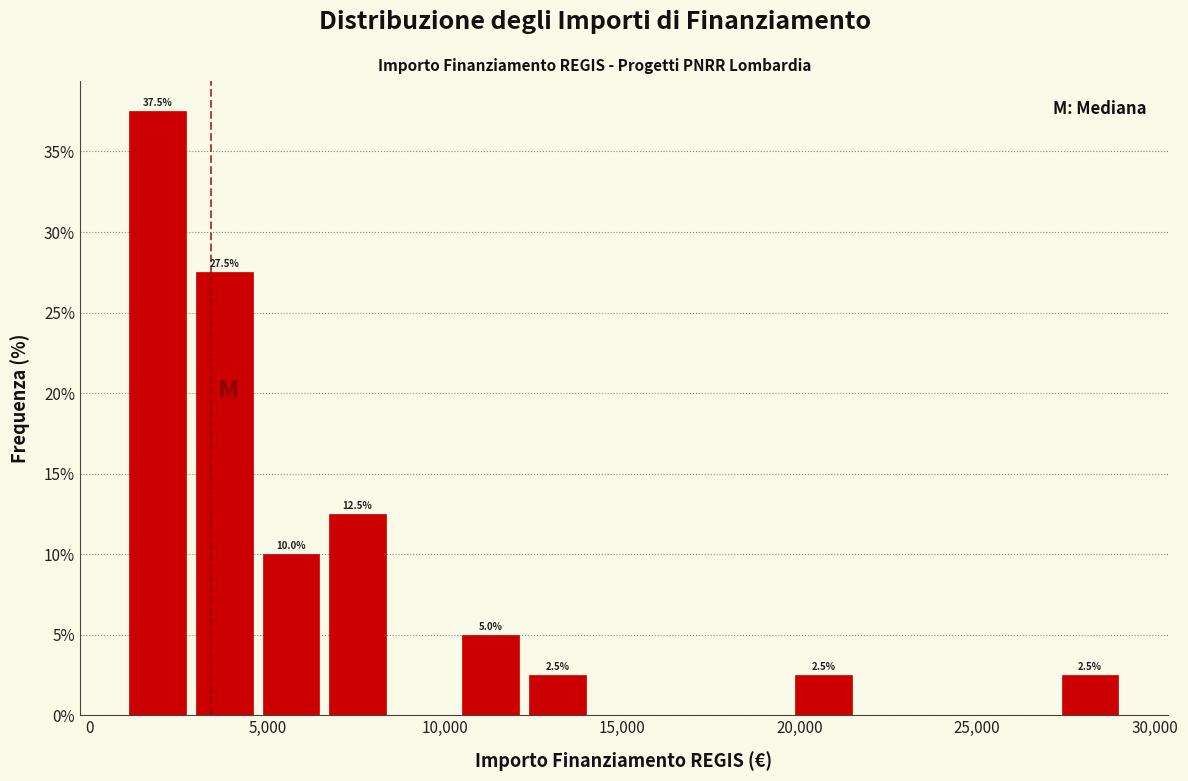

Around what value on the x-axis is the tallest bar? Give the approximate position of its centre, as read against the axis.

2000